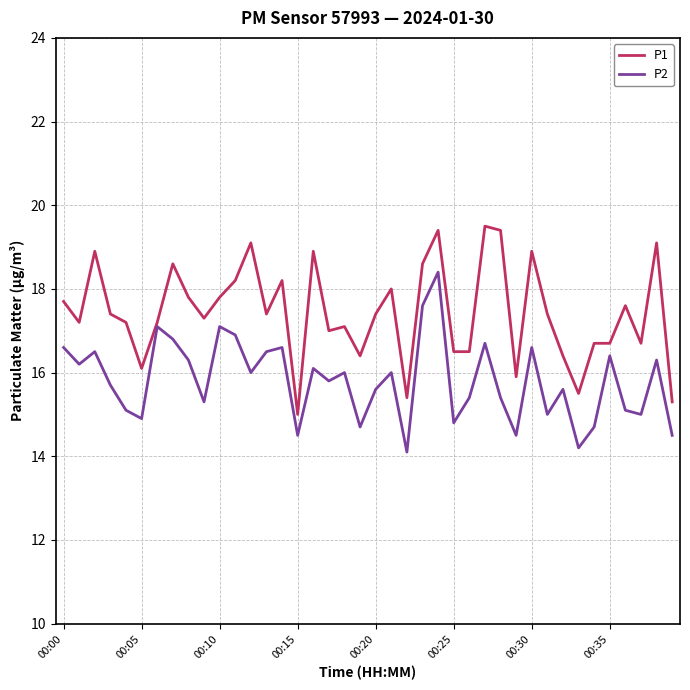

What is the maximum value shown in the chart?

19.5